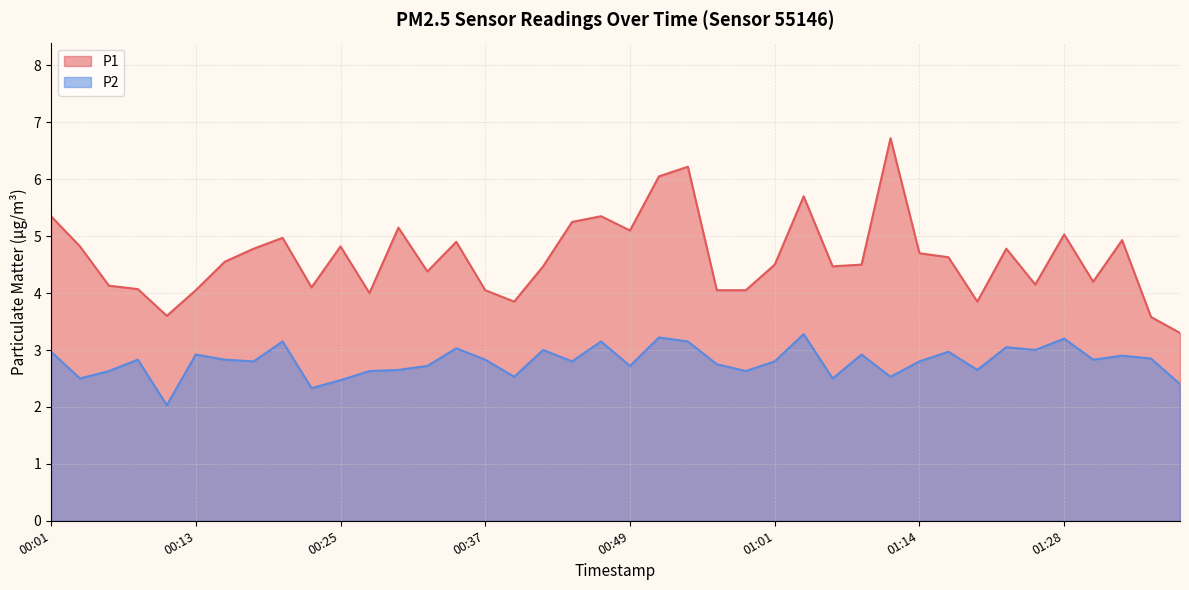

True or false: P2 and P1 intersect in this chart.

False